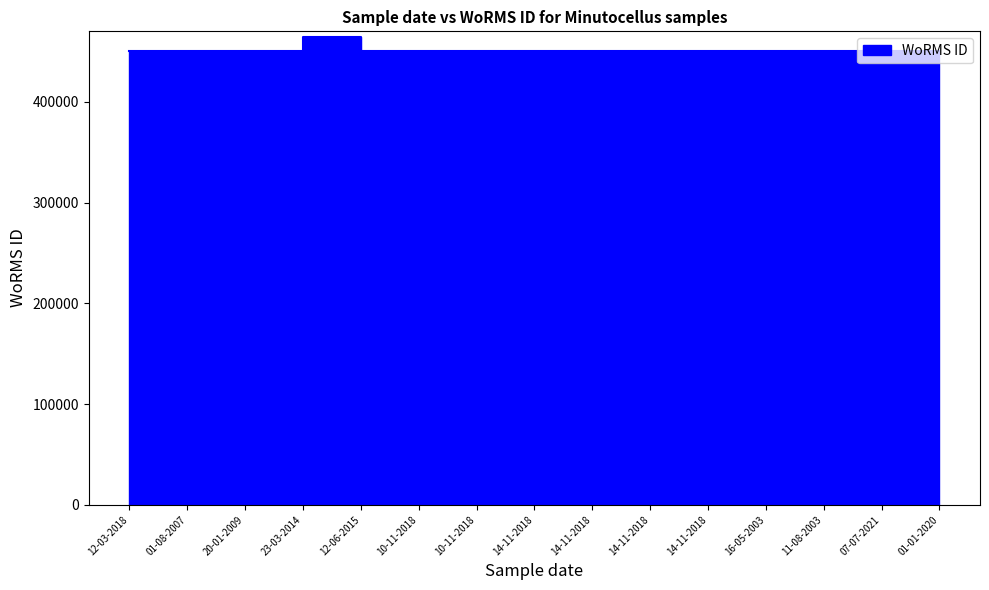

What is the approximate value at 14-11-2018, to the nearest 10?

450620